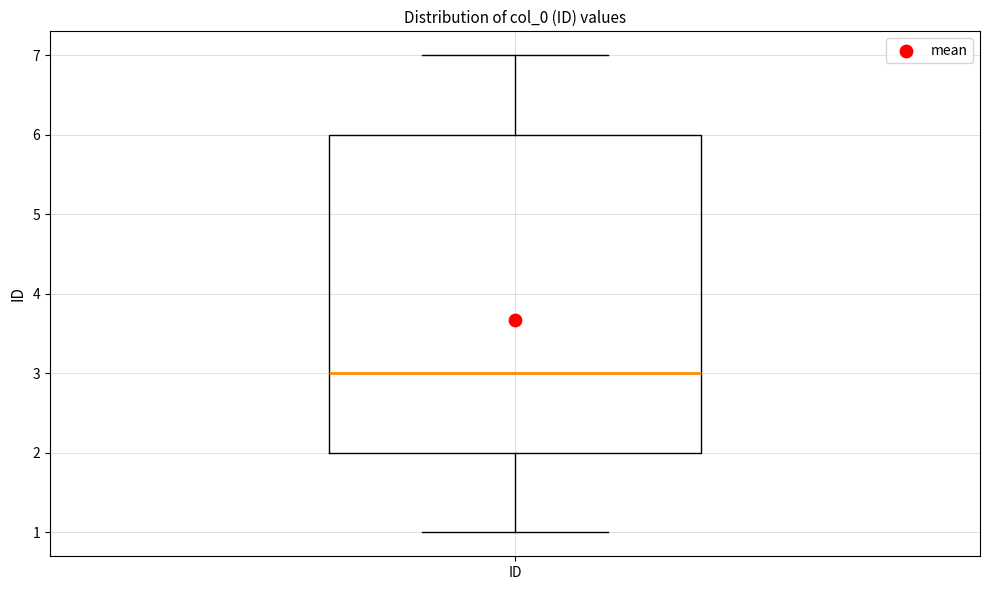

Where is the upper edge of the box for ID on the y-axis? The values are not printed on the chart, so give them approximately, as read against the axis.

6